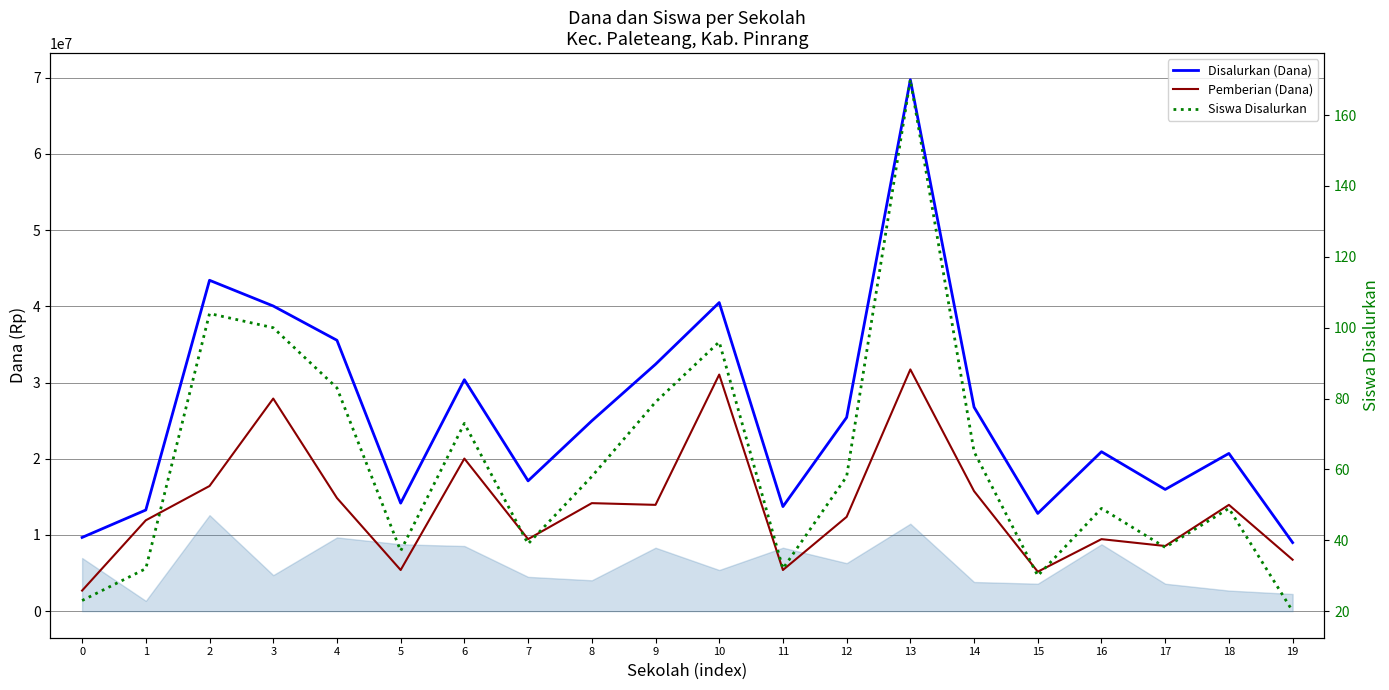

True or false: Siswa Disalurkan and Pemberian (Dana) intersect in this chart.

False